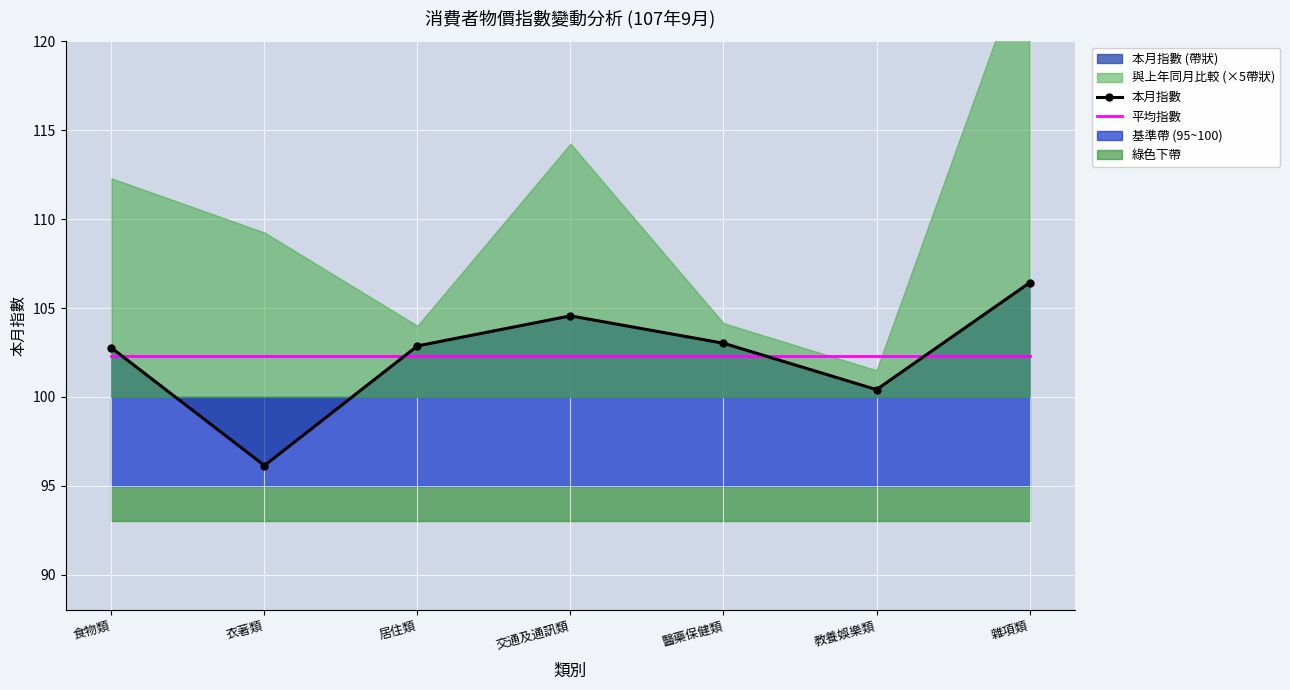

What is the total value across all series at 醫藥保健類?

205.3